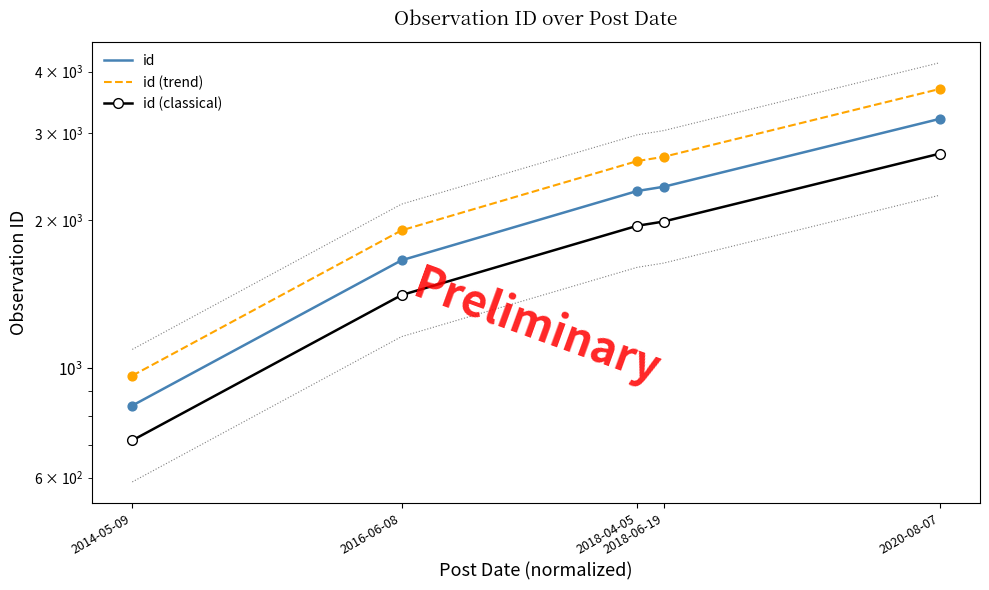

At how many categories does at least one series exceed 2549?

3